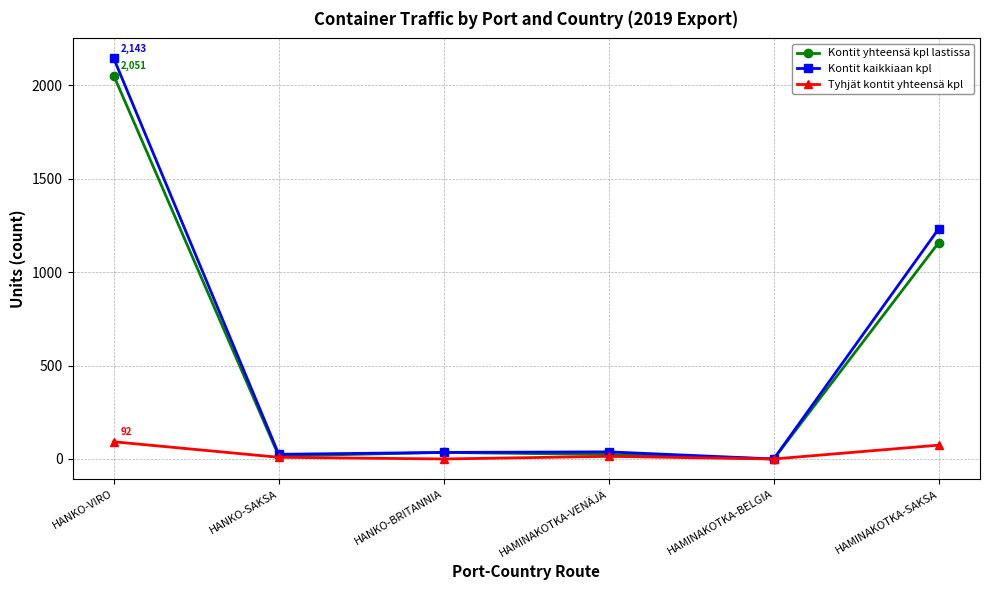

Does the chart have visible grid lines?

Yes